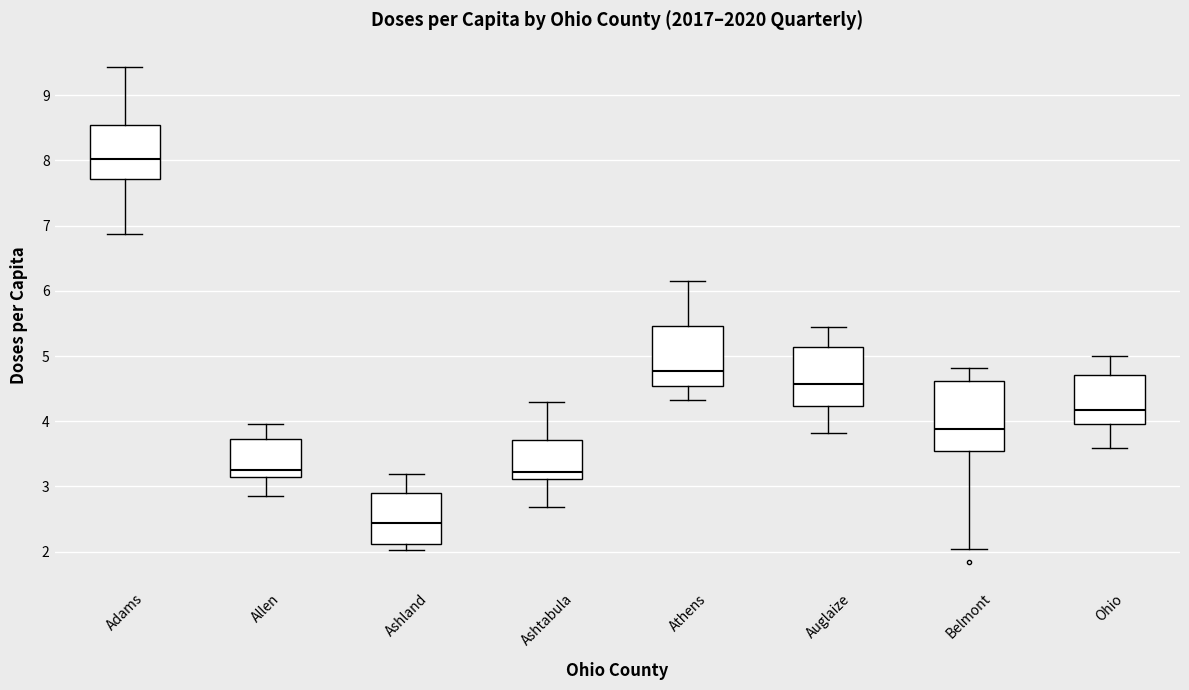

Which box has the lowest median line?

Ashland